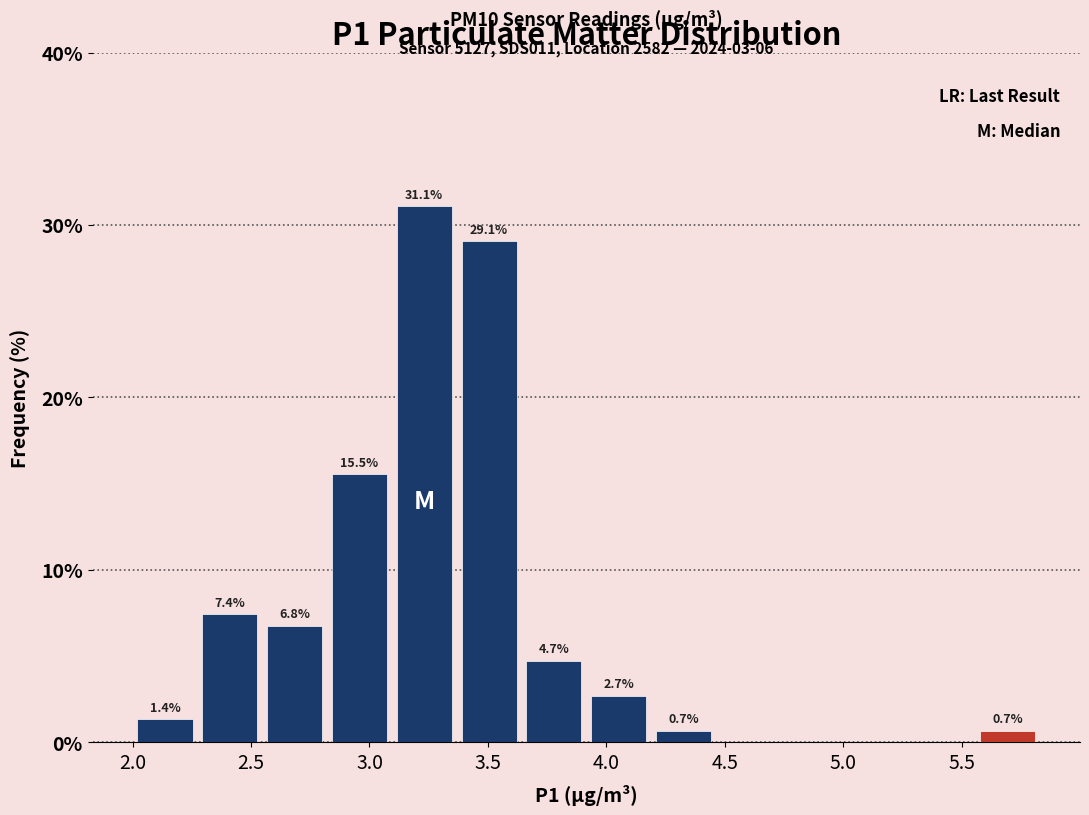

Over which range of the x-axis is the bar tallest?

3.10 to 3.35